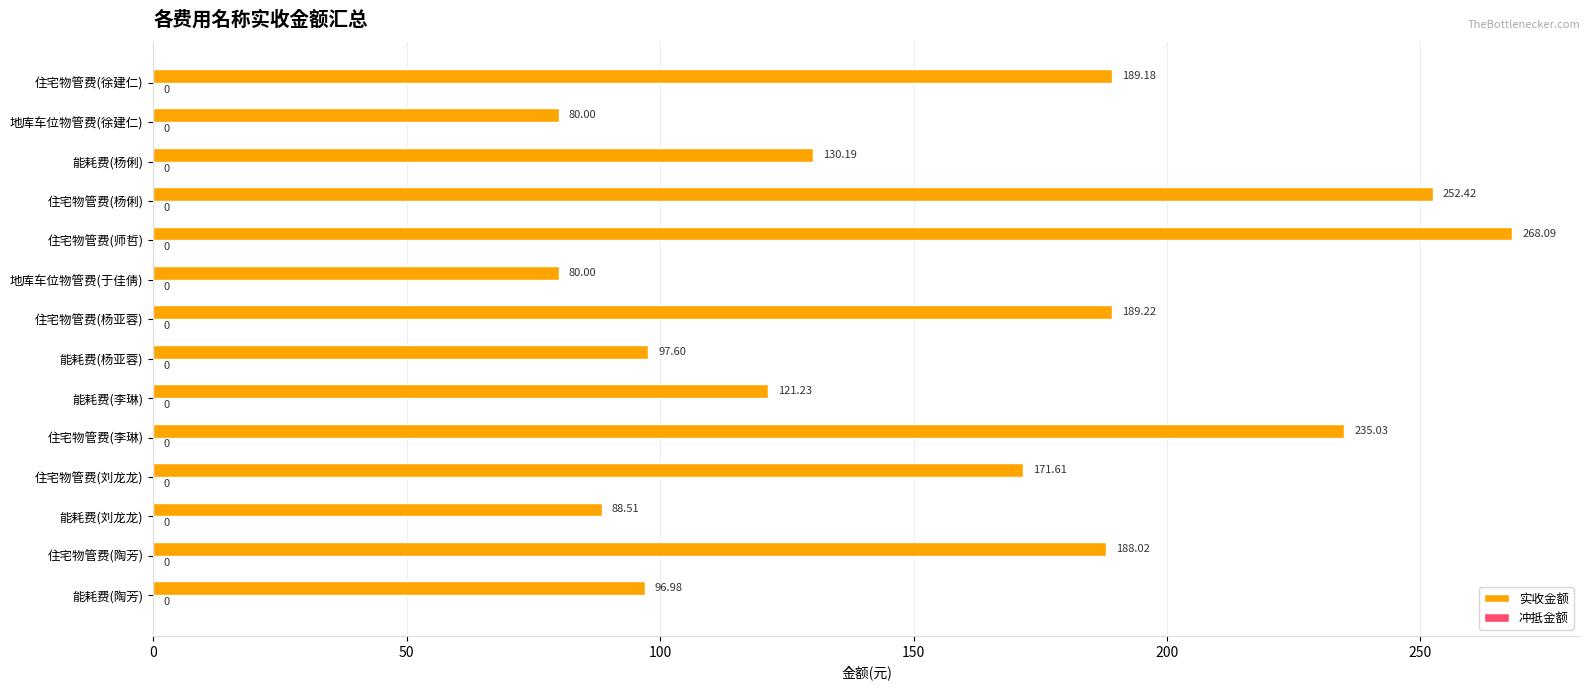

What is the smallest value displayed?

80.0